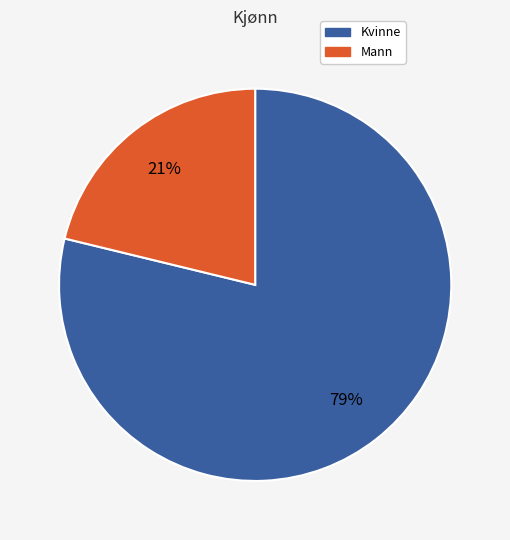

What is the largest slice in the pie chart?

Kvinne